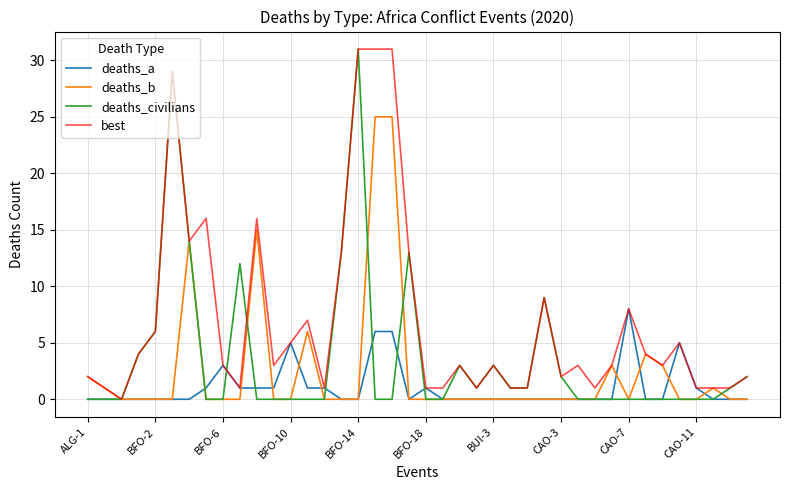

True or false: best and deaths_civilians cross at least once.

True